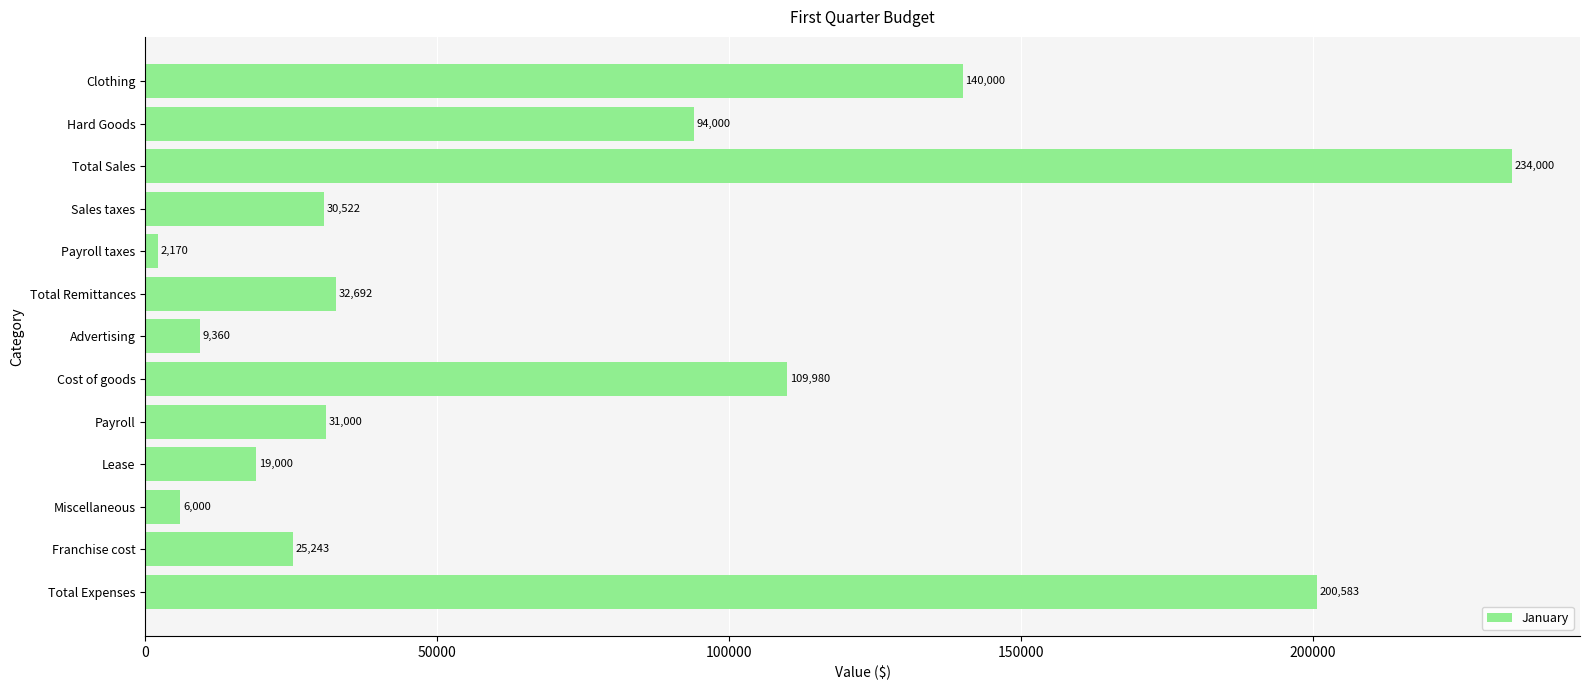

Does the chart contain any negative values?

No